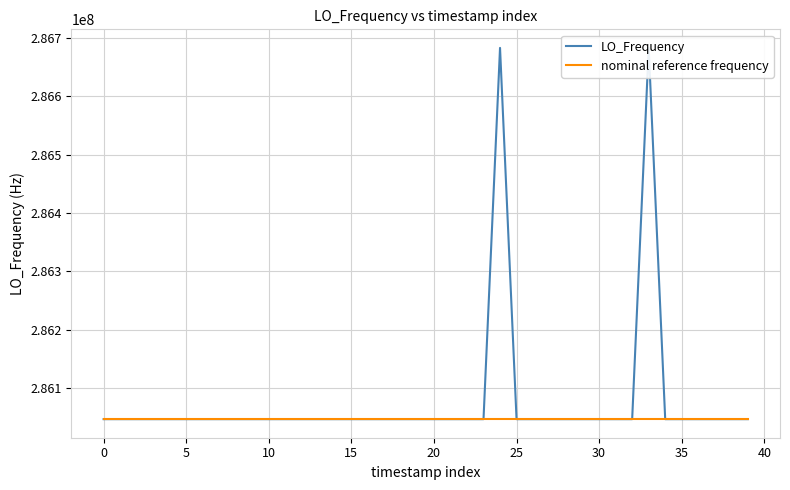

True or false: nominal reference frequency and LO_Frequency intersect in this chart.

True